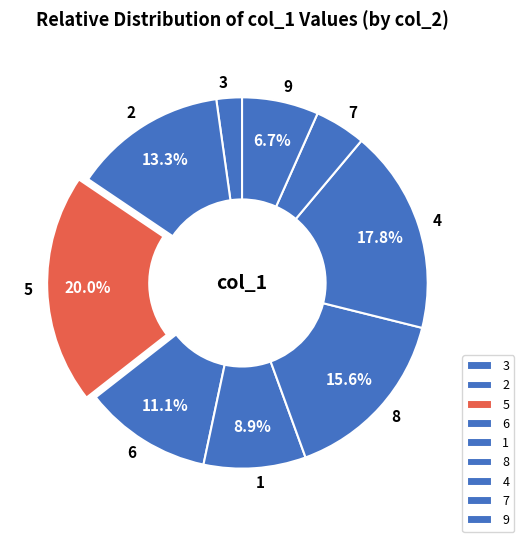

Is there a majority slice in this chart?

No